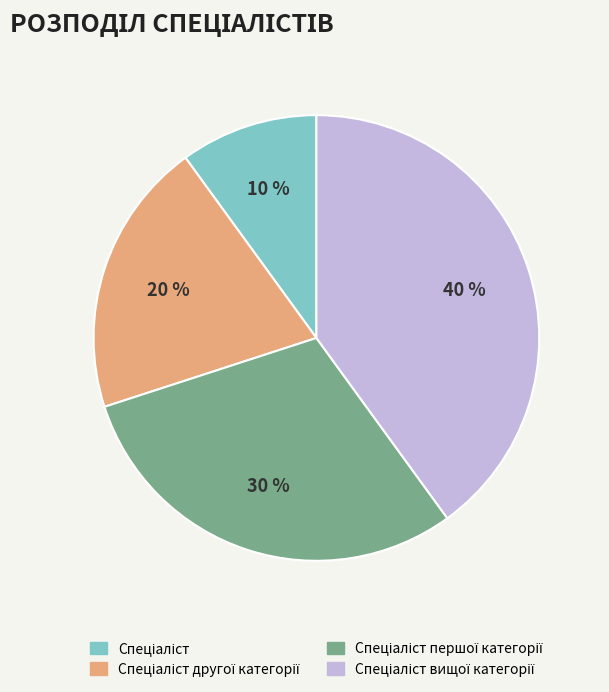

Does any single category account for the majority?

No